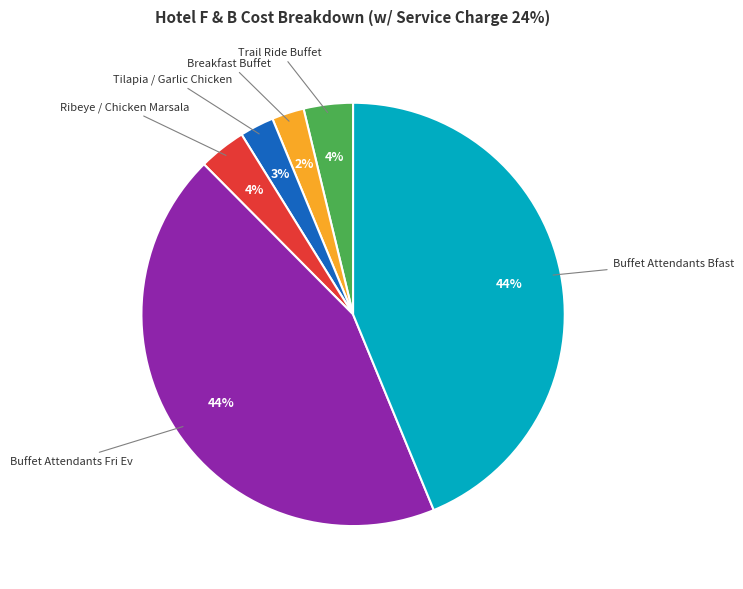

Does any single category account for the majority?

No